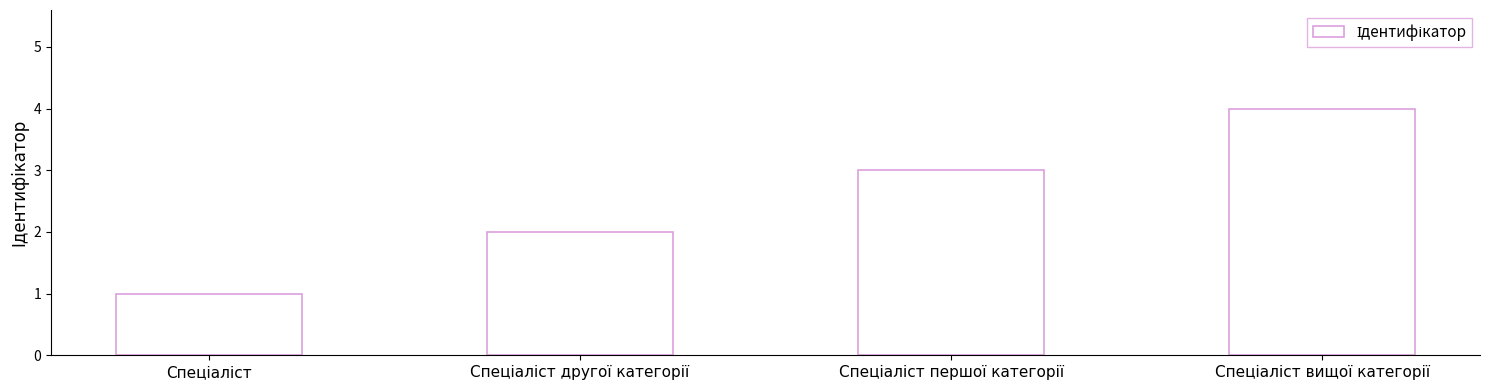

Reading right to left, transcribe all the data shown in this chart.

4	3	2	1